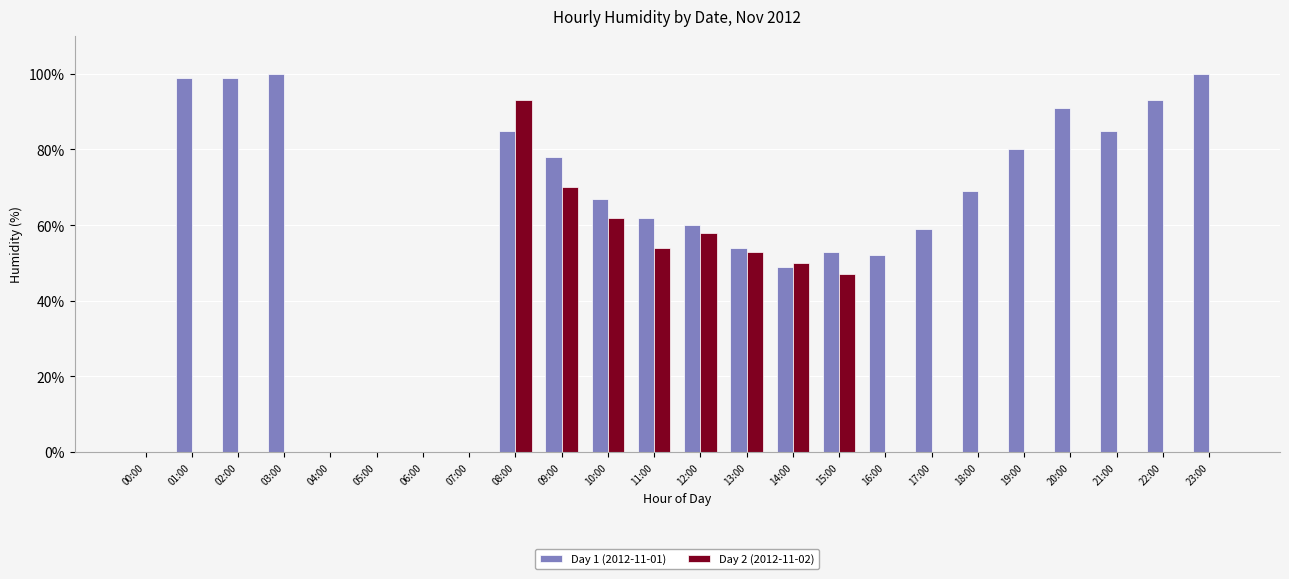

What is the sum of all Day 2 (2012-11-02) values?

487